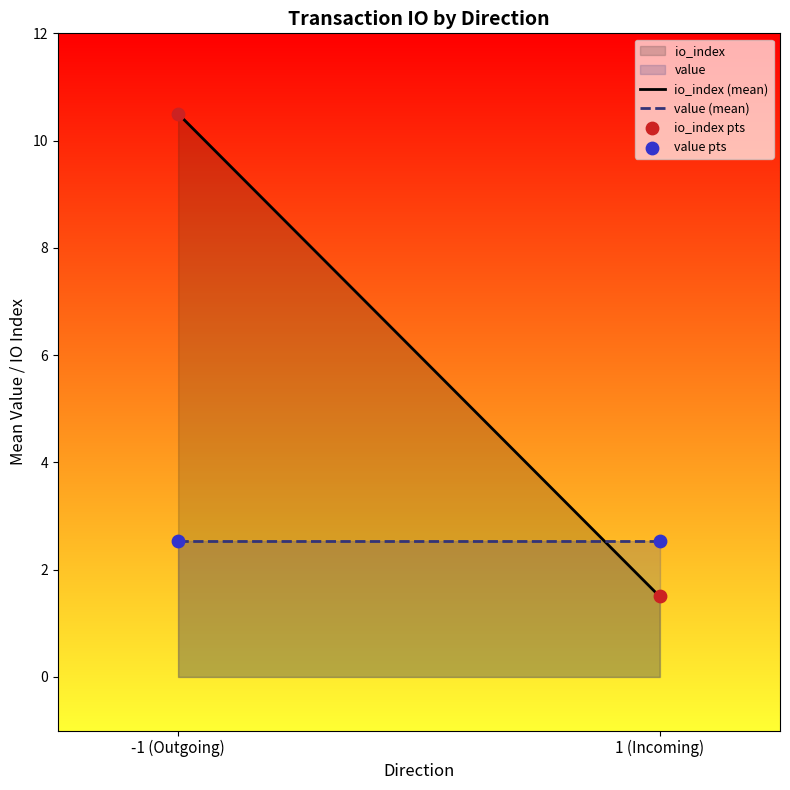

Is the value of io_index at 1 greater than the value of value at 1?

No